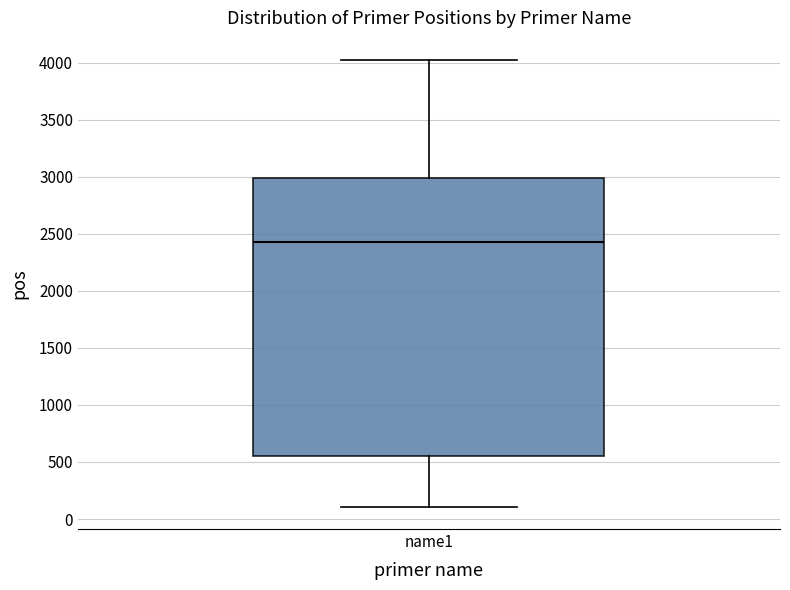

Transcribe this box plot: give where the median line is, the range the box spans, and where the two whiskers end, as read against the y-axis. The values are not printed on the chart, so give them approximately, as read against the axis.

median 2450, box 550 to 3000, whiskers 100 to 4000